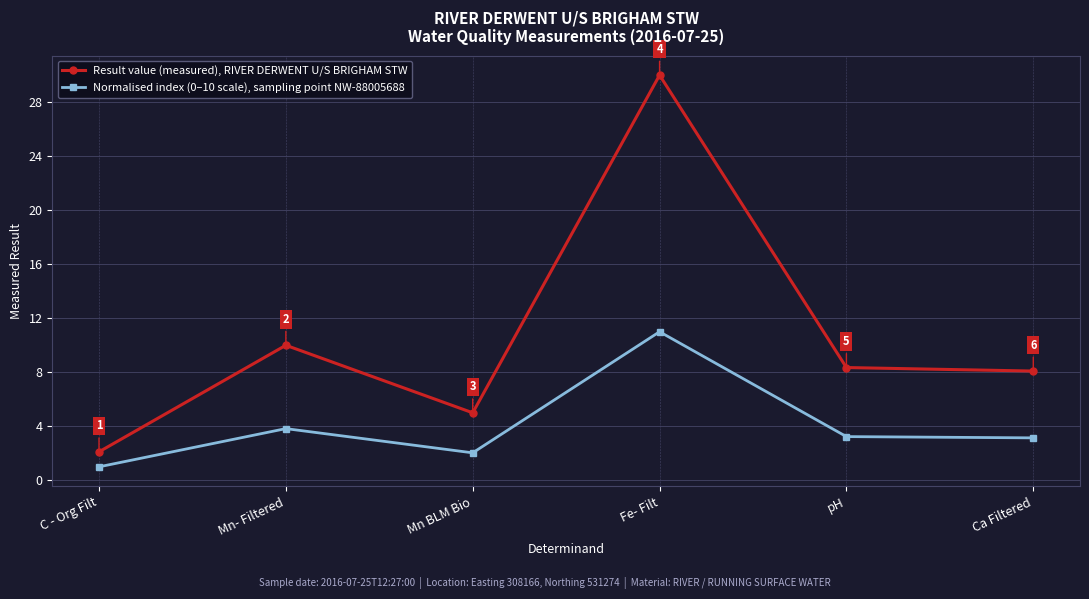

In Normalised index (0–10 scale), sampling point NW-88005688, how many points are higher than both neighbors (excluding endpoints)?

2